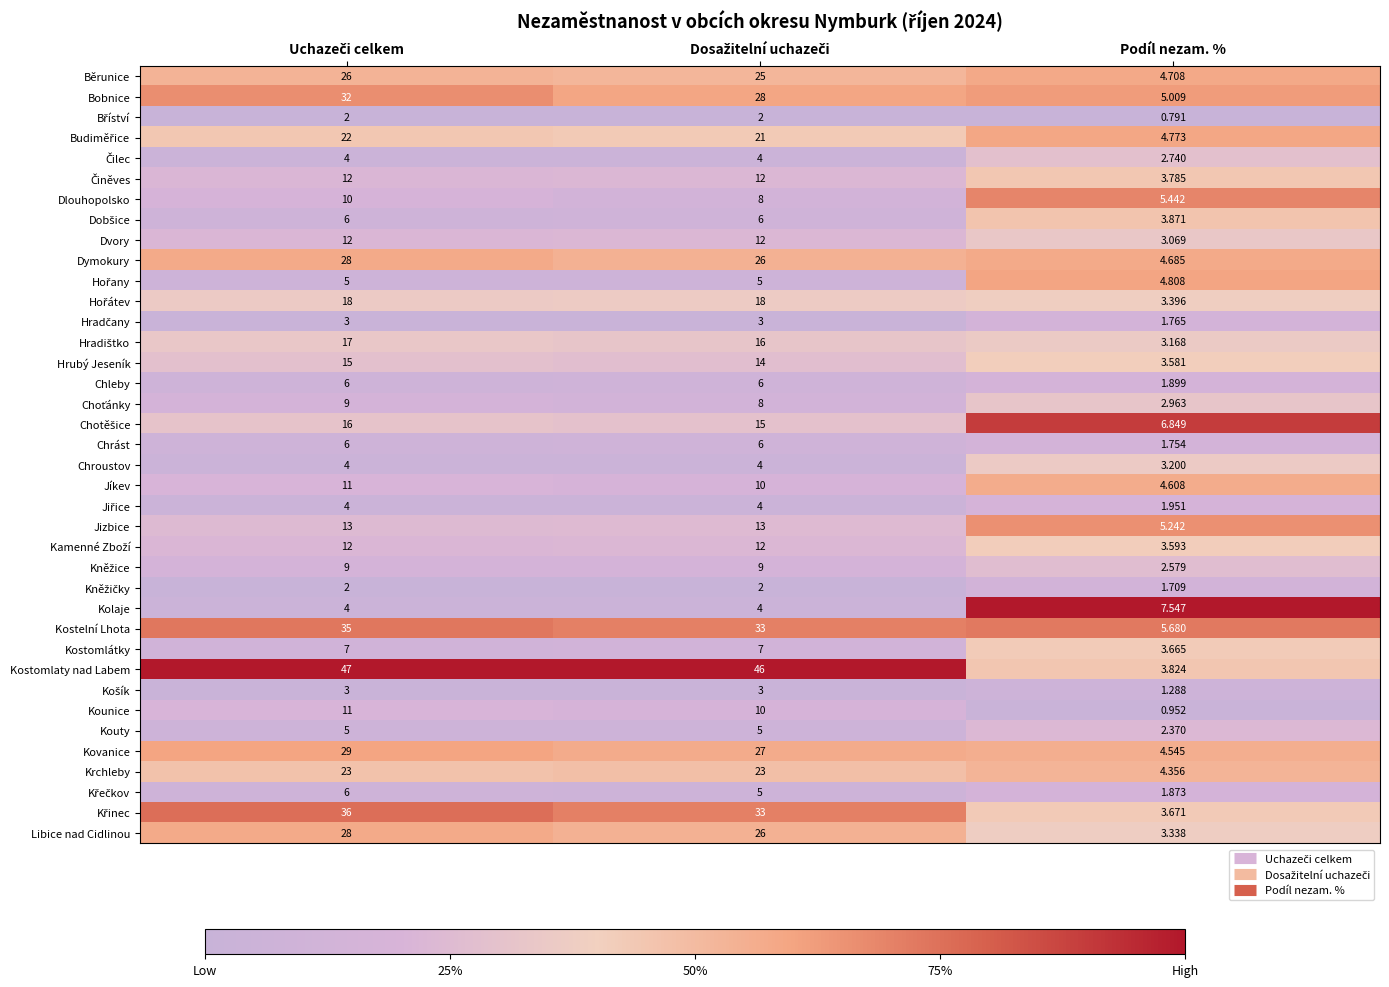

Which series has the largest range (max minus min)?

Kostomlaty nad Labem